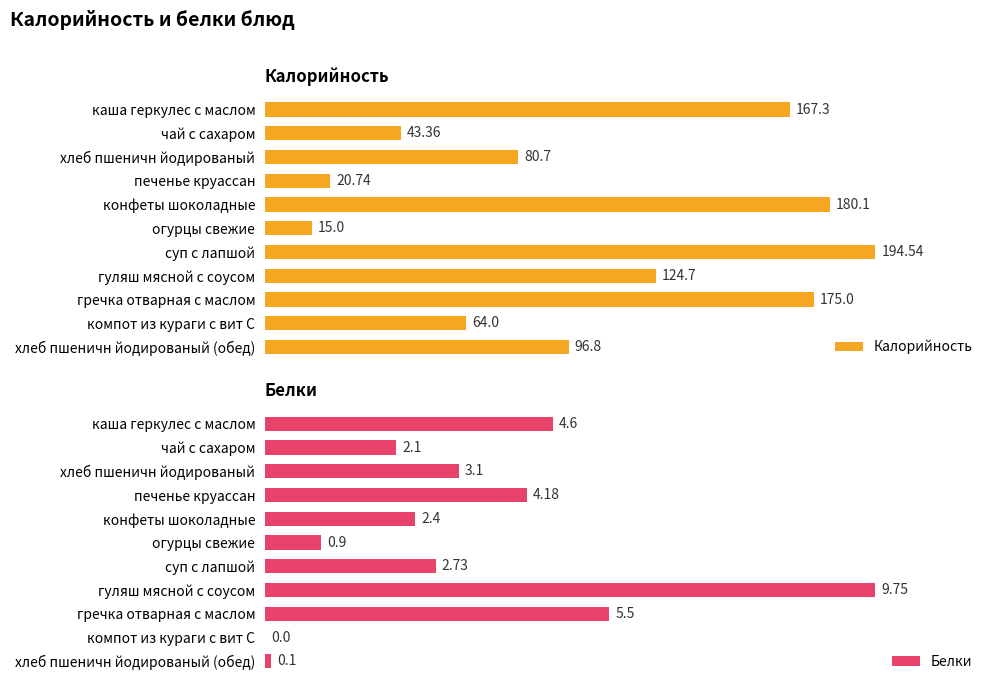

At which label is Белки closest to 4?

печенье круассан